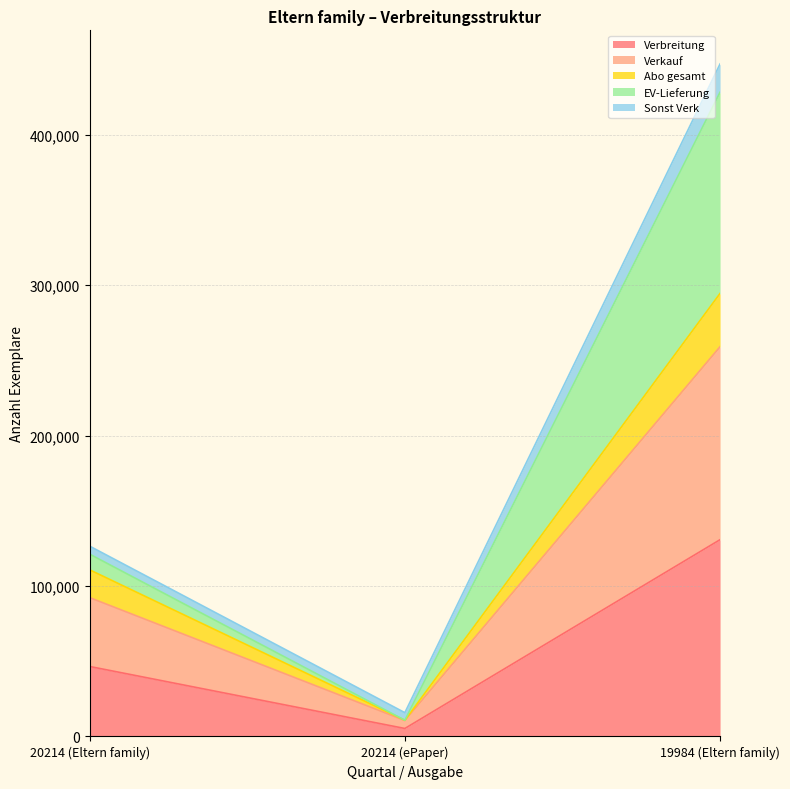

What is the label of the 3rd point from the right?

20214 (Eltern family)